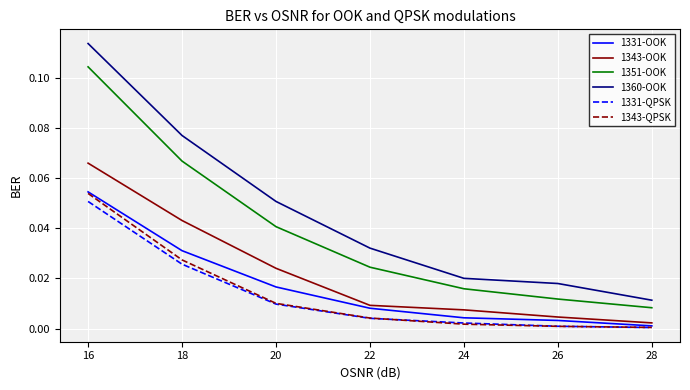

Rank the categories by 1351-OOK value from highest to lowest.

16, 18, 20, 22, 24, 26, 28